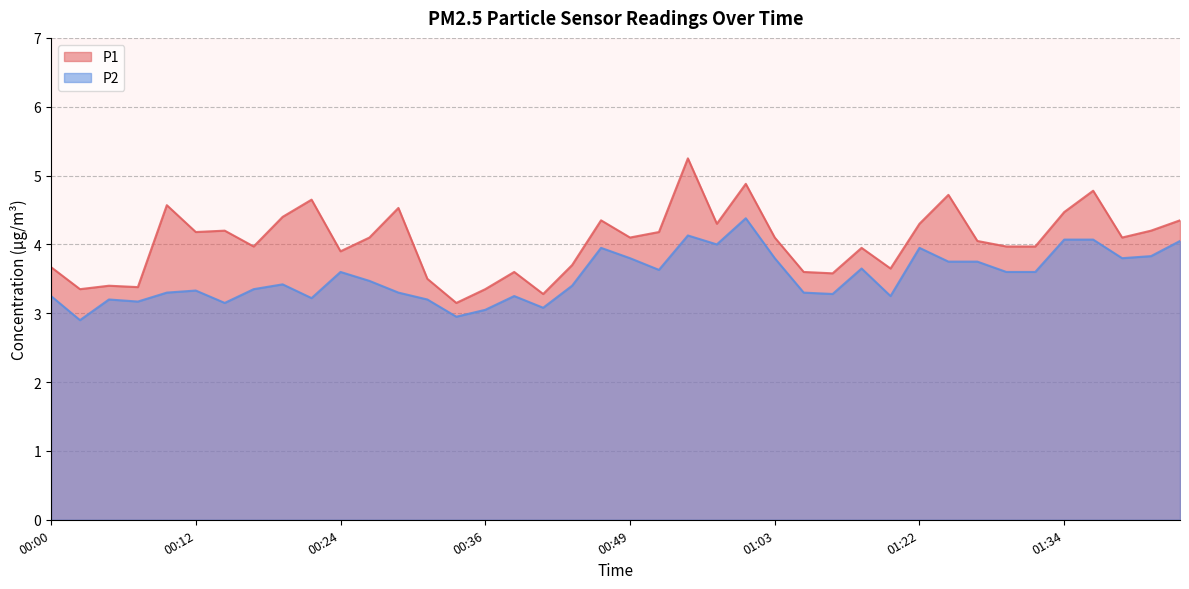

Rank the categories by P1 value from lowest to highest.

00:34, 00:41, 00:02, 00:36, 00:07, 00:05, 00:31, 01:14, 00:39, 01:11, 01:19, 00:00, 00:44, 00:24, 01:16, 00:17, 01:29, 01:32, 01:27, 00:27, 00:49, 01:03, 01:39, 00:12, 00:51, 00:14, 01:41, 00:56, 01:22, 00:46, 01:44, 00:19, 01:34, 00:29, 00:10, 00:22, 01:24, 01:37, 00:58, 00:53